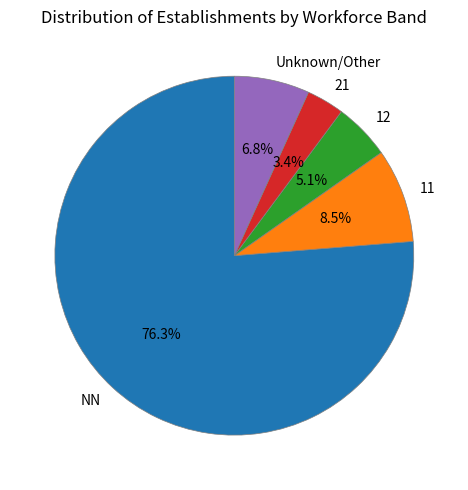

Which slice represents more than half of the pie?

NN